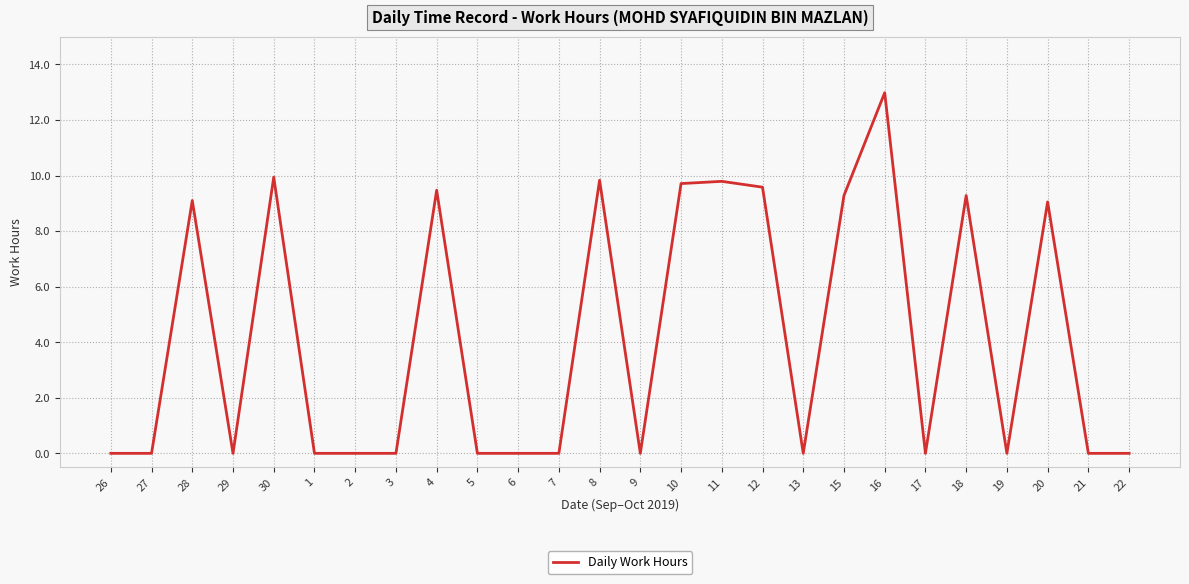

What position from the left is 15?

19